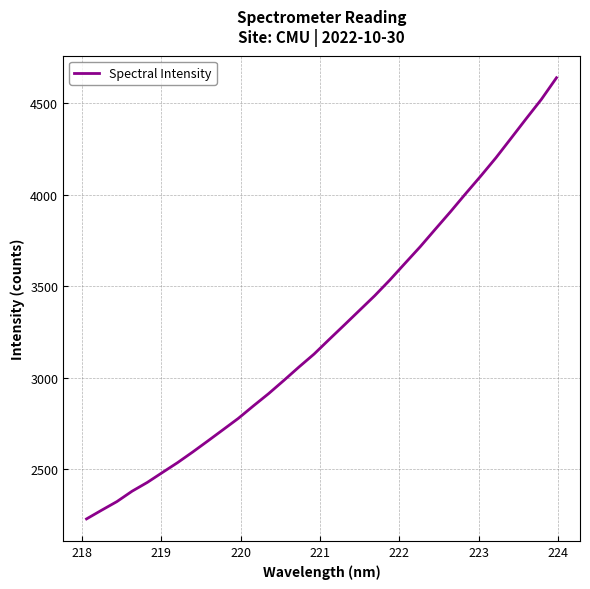

What is the greatest value displayed?

4639.5